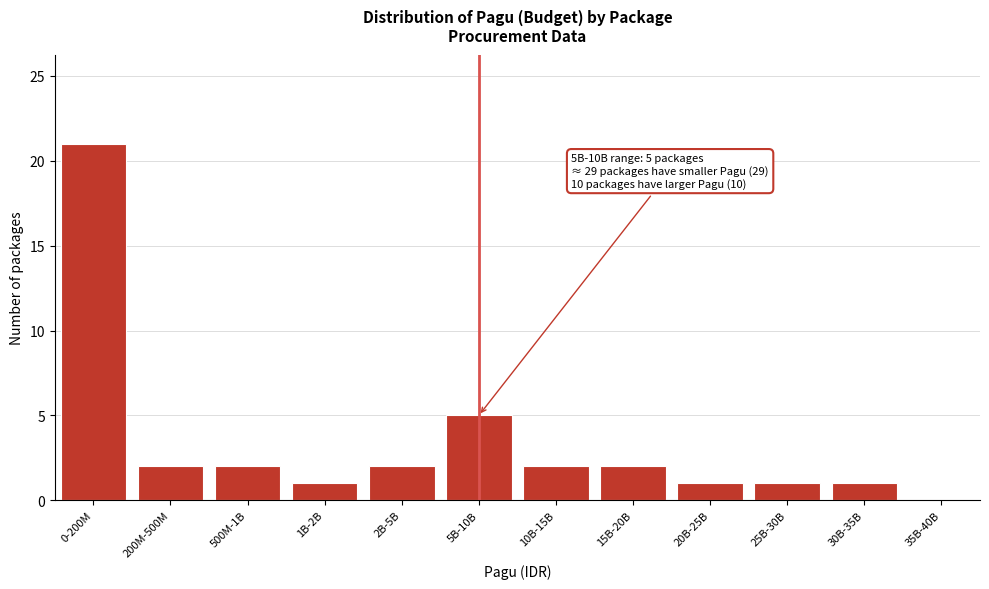

Reading left to right, transcribe all the data shown in this chart.

0-200M=21	200M-500M=2	500M-1B=2	1B-2B=1	2B-5B=2	5B-10B=5	10B-15B=2	15B-20B=2	20B-25B=1	25B-30B=1	30B-35B=1	35B-40B=0